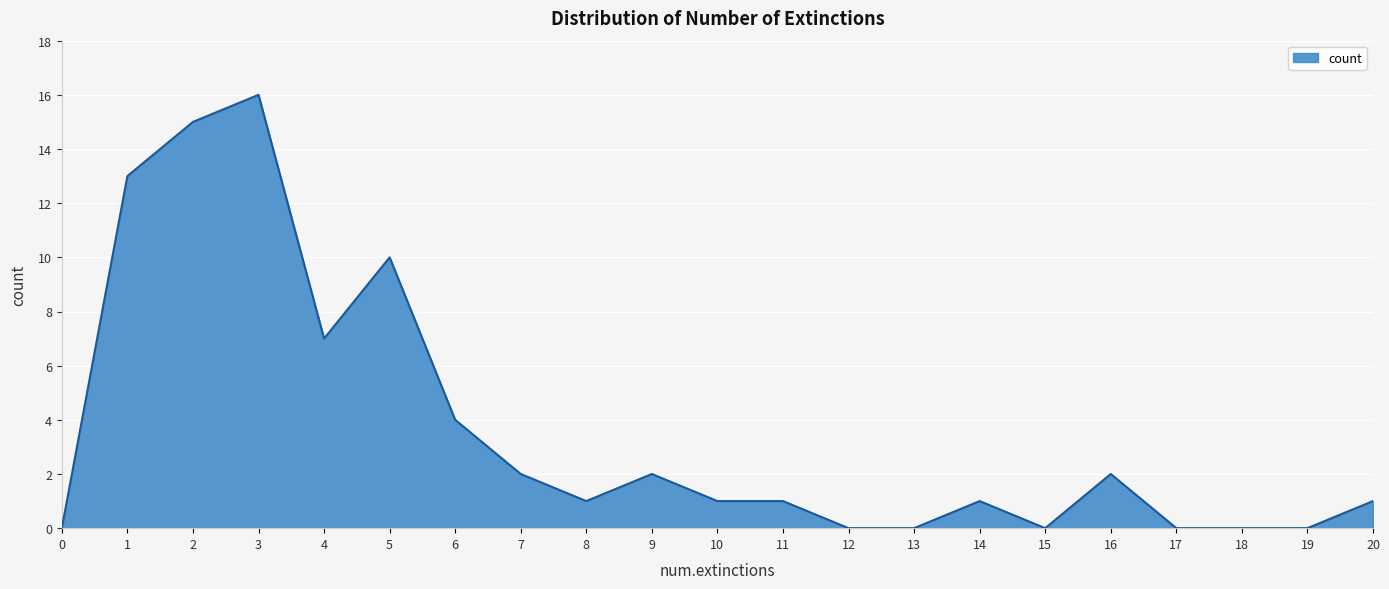

Reading left to right, transcribe all the data shown in this chart.

0	13	15	16	7	10	4	2	1	2	1	1	0	0	1	0	2	0	0	0	1